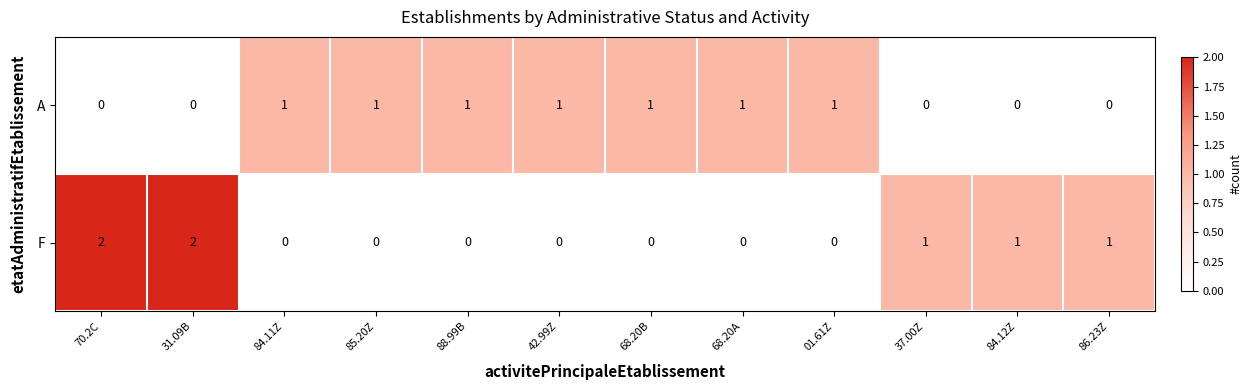

What is the maximum value shown in the chart?

2